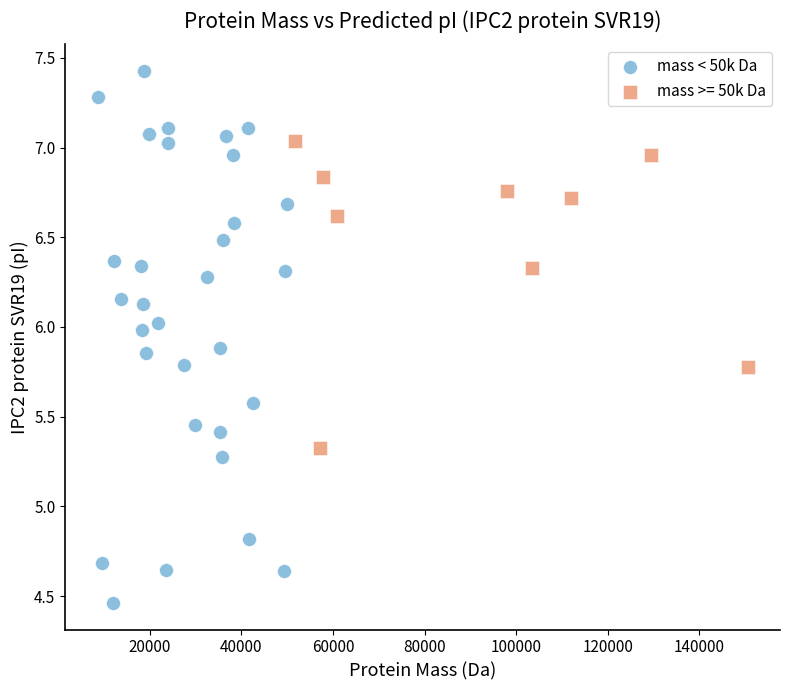

Which series contains the lowest Y value?

mass < 50k Da